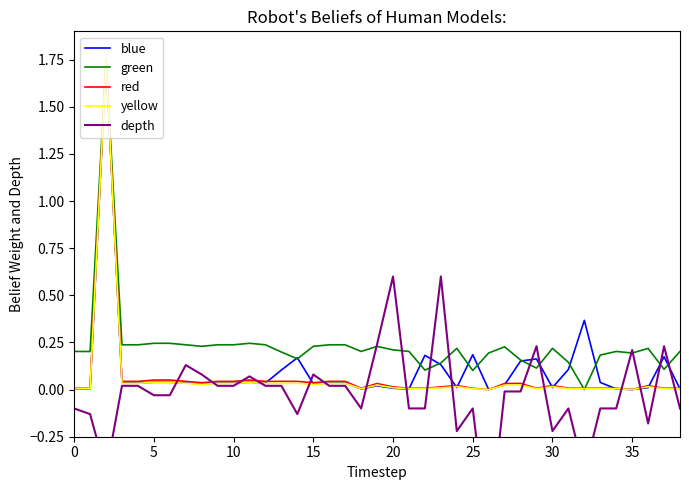

Reading left to right, list all the values displayed in this chart.

blue: 0.0	0.0	1.8	0.0	0.0	0.0	0.0	0.0	0.0	0.0	0.0	0.0	0.0	0.1	0.2	0.0	0.0	0.0	0.0	0.0	0.0	0.0	0.2	0.1	0.0	0.2	0.0	0.0	0.2	0.2	0.0	0.1	0.4	0.0	0.0	0.0	0.0	0.2	0.0
green: 0.2	0.2	1.8	0.2	0.2	0.2	0.2	0.2	0.2	0.2	0.2	0.2	0.2	0.2	0.2	0.2	0.2	0.2	0.2	0.2	0.2	0.2	0.1	0.1	0.2	0.1	0.2	0.2	0.2	0.1	0.2	0.1	0.0	0.2	0.2	0.2	0.2	0.1	0.2
red: 0.0	0.0	1.8	0.0	0.0	0.1	0.1	0.0	0.0	0.0	0.0	0.1	0.0	0.0	0.0	0.0	0.0	0.0	0.0	0.0	0.0	0.0	0.0	0.0	0.0	0.0	0.0	0.0	0.0	0.0	0.0	0.0	0.0	0.0	0.0	0.0	0.0	0.0	0.0
yellow: 0.0	0.0	1.8	0.0	0.0	0.0	0.0	0.0	0.0	0.0	0.0	0.0	0.0	0.0	0.0	0.0	0.0	0.0	0.0	0.0	0.0	0.0	0.0	0.0	0.0	0.0	0.0	0.0	0.0	0.0	0.0	0.0	0.0	0.0	0.0	0.0	0.0	0.0	0.0
depth: -0.1	-0.1	-0.4	0.0	0.0	-0.0	-0.0	0.1	0.1	0.0	0.0	0.1	0.0	0.0	-0.1	0.1	0.0	0.0	-0.1	0.2	0.6	-0.1	-0.1	0.6	-0.2	-0.1	-0.8	-0.0	-0.0	0.2	-0.2	-0.1	-0.4	-0.1	-0.1	0.2	-0.2	0.2	-0.1